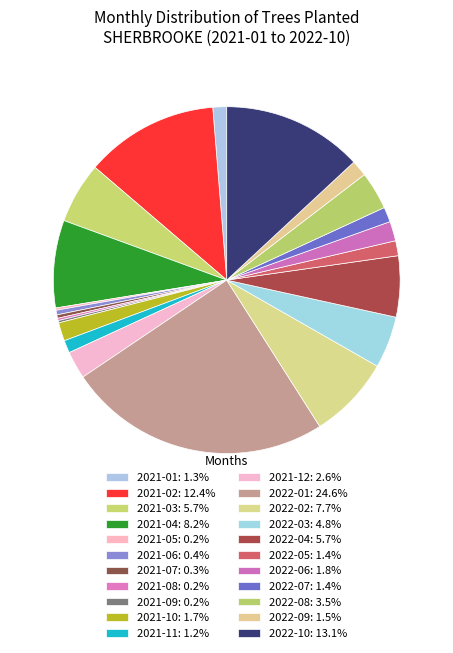

To the nearest percent, what is the combined percentage of 2022-01 and 2022-02?

32%